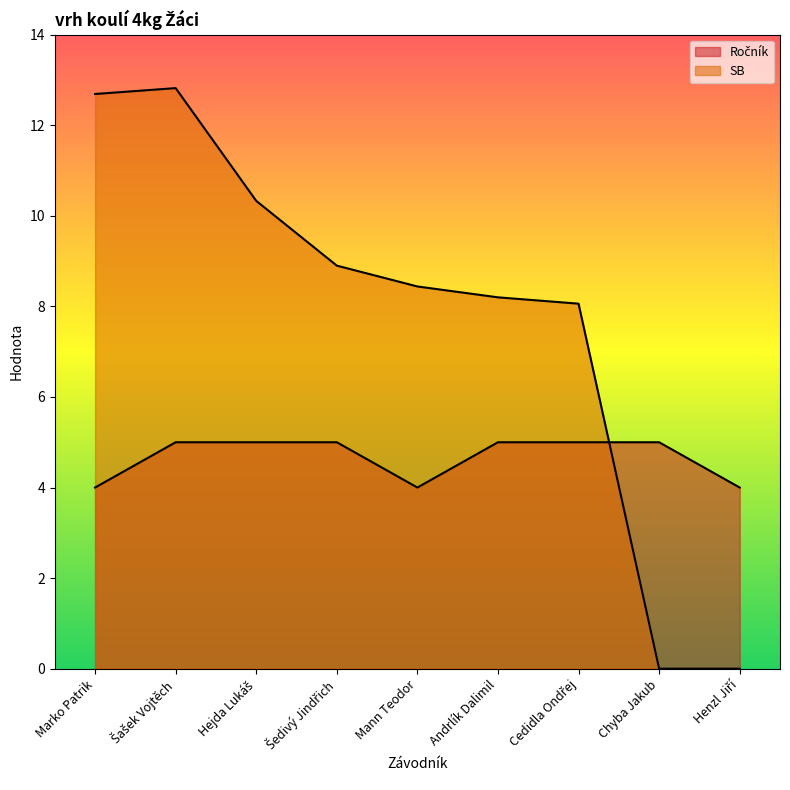

Is the value of Ročník at Henzl Jiří greater than the value of SB at Andrlík Dalimil?

No